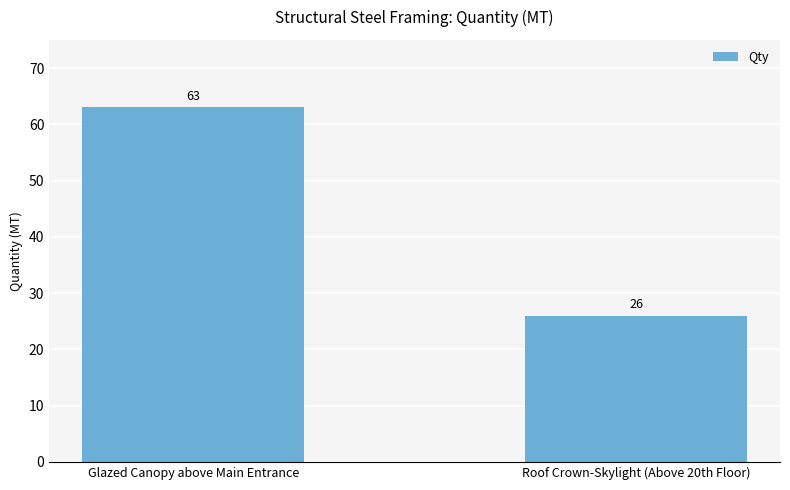

Rank the categories by value from highest to lowest.

Glazed Canopy above Main Entrance, Roof Crown-Skylight (Above 20th Floor)